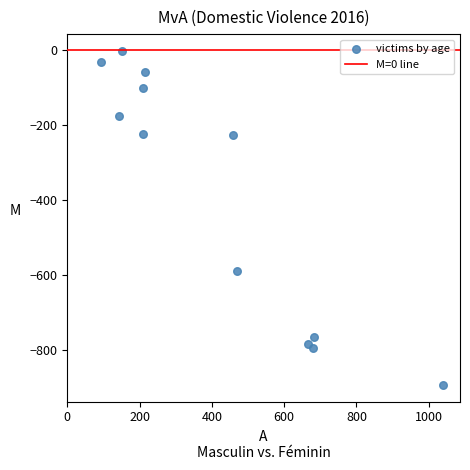

What is the average Y value?

-387